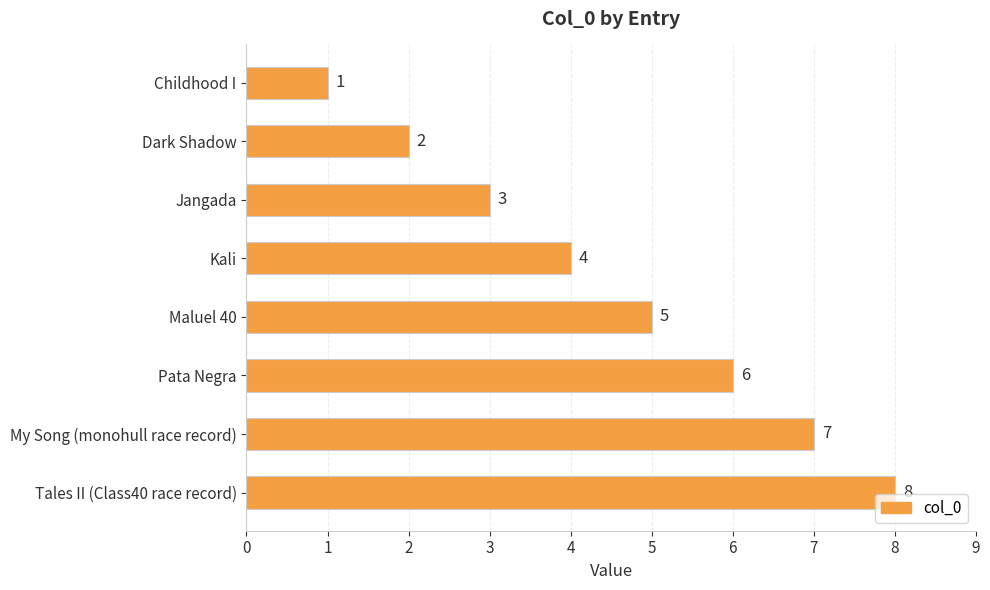

Where is the data nearest to the value 4?

Kali